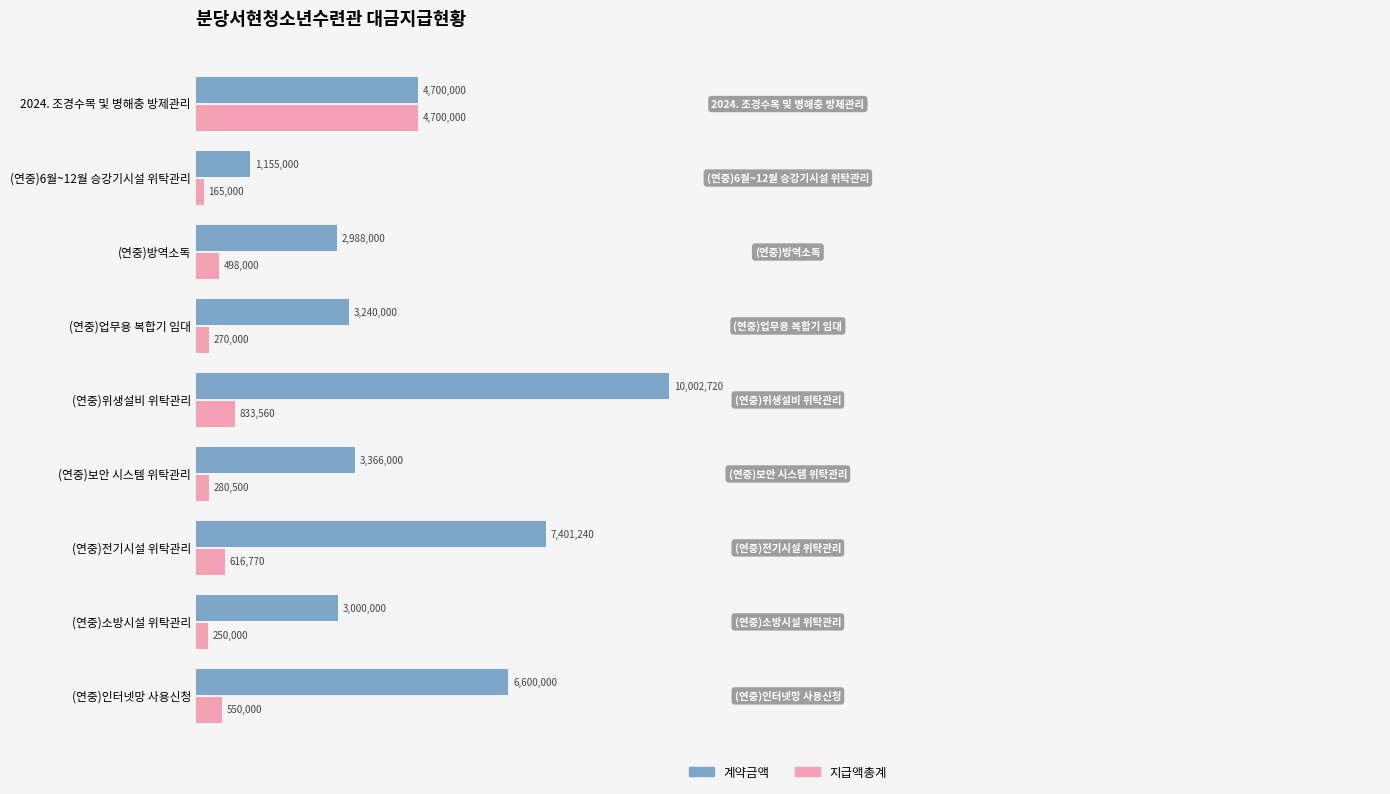

What are all the series names shown in the legend?

계약금액, 지급액총계